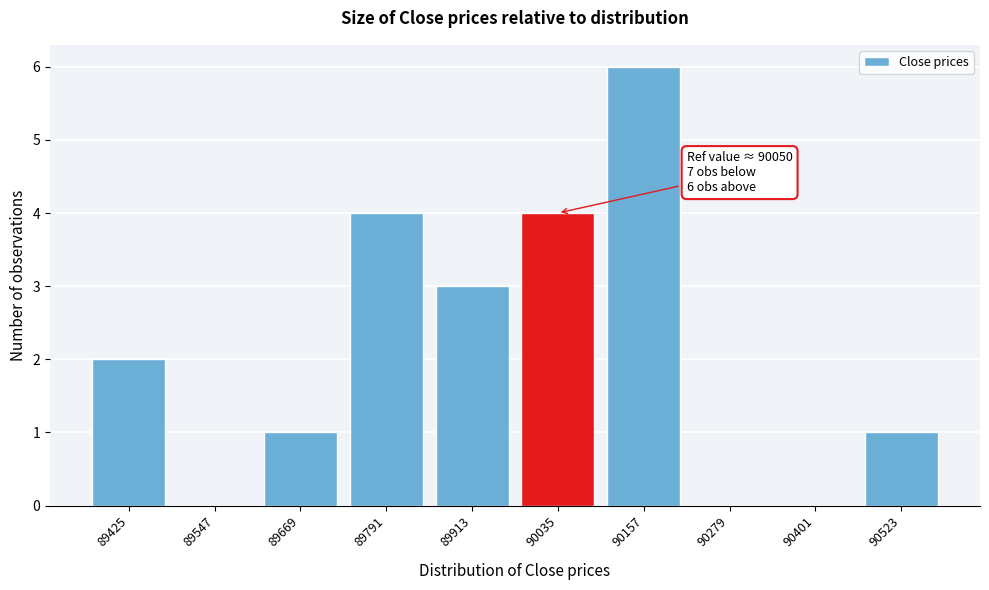

Reading right to left, transcribe all the data shown in this chart.

90523=1	90401=0	90279=0	90157=6	90035=4	89913=3	89791=4	89669=1	89547=0	89425=2